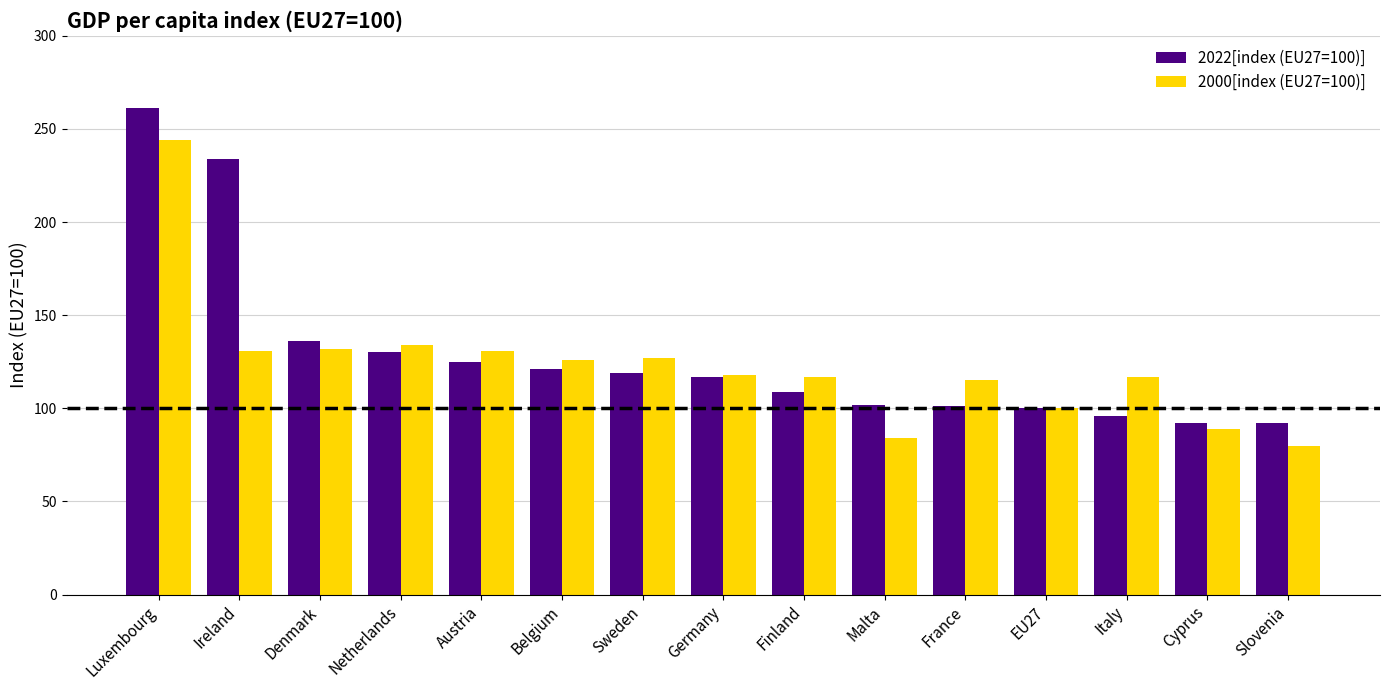

Is it true that 2022[index (EU27=100)] equals 136 at Denmark?

True